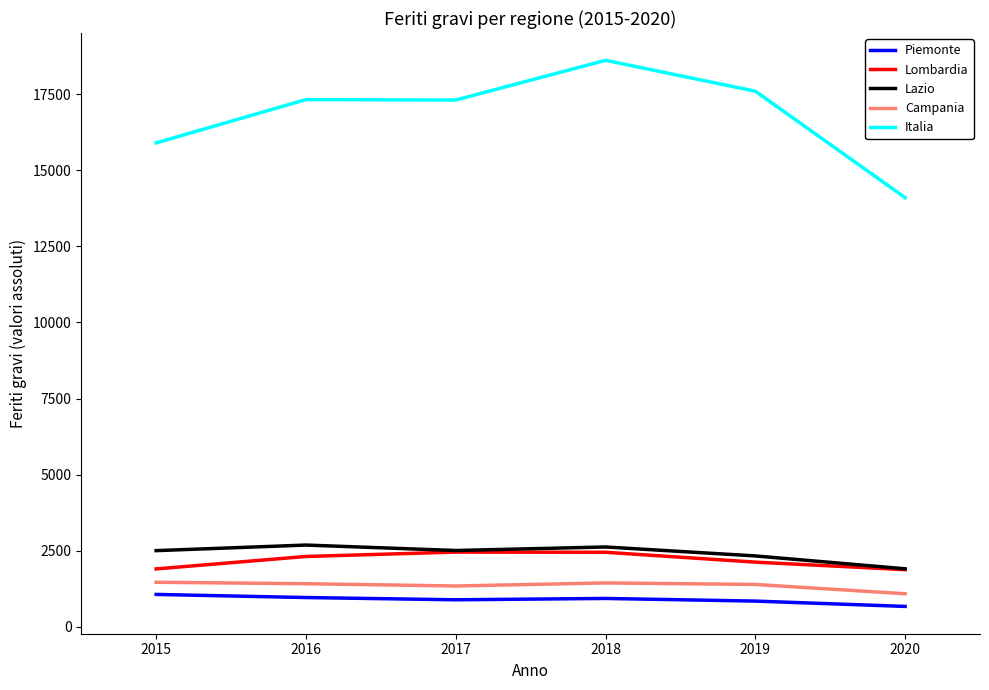

True or false: Campania and Lombardia cross at least once.

False